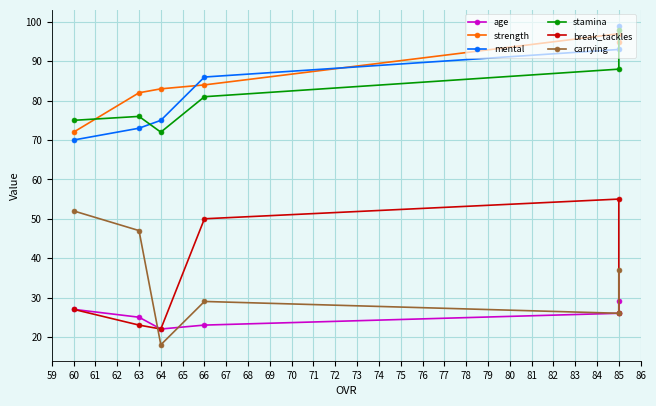

The mental series shows 36 at 85. True or false?

False